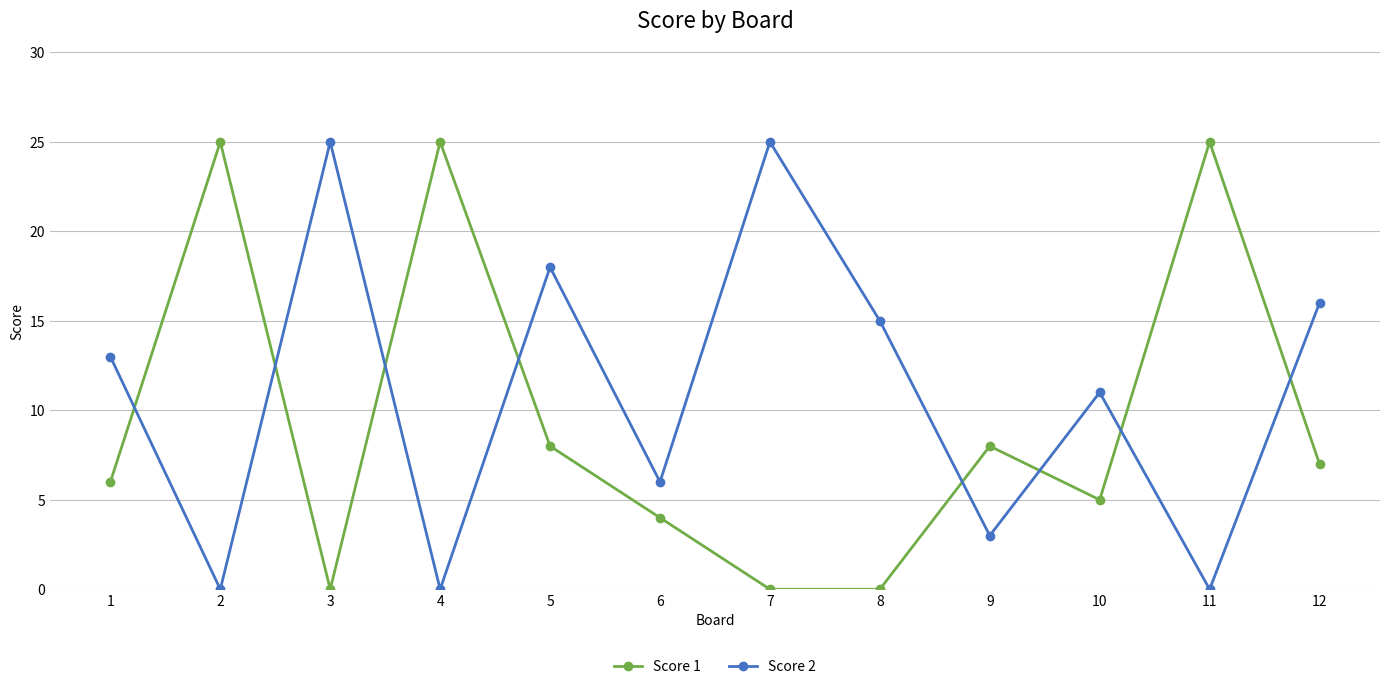

Reading left to right, what are all the values shown in this chart?

Score 1: 1=6	2=25	3=0	4=25	5=8	6=4	7=0	8=0	9=8	10=5	11=25	12=7
Score 2: 1=13	2=0	3=25	4=0	5=18	6=6	7=25	8=15	9=3	10=11	11=0	12=16